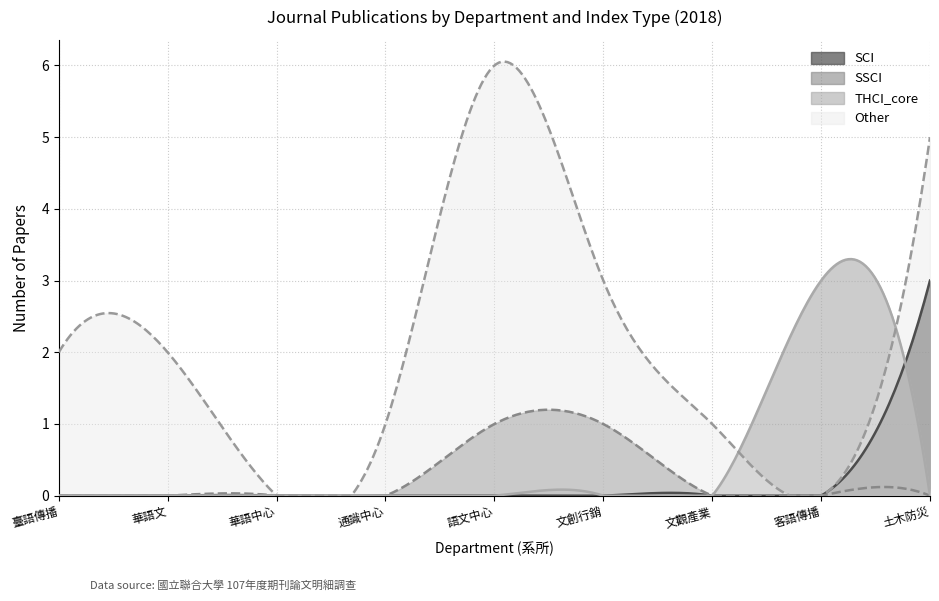

Which series has the largest total across all categories?

Other